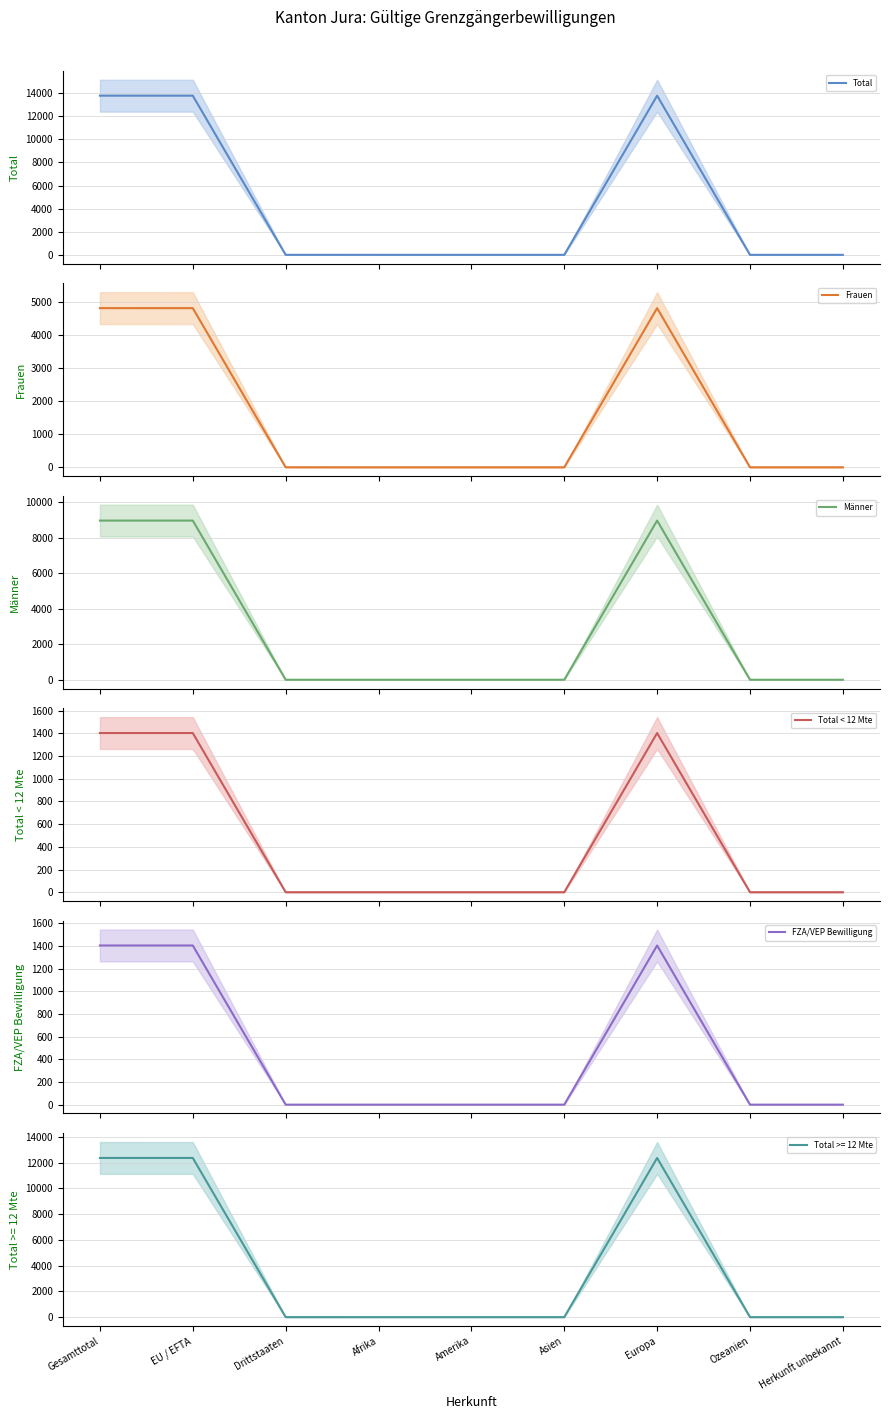

Which category has the highest value across all series?

Gesamttotal